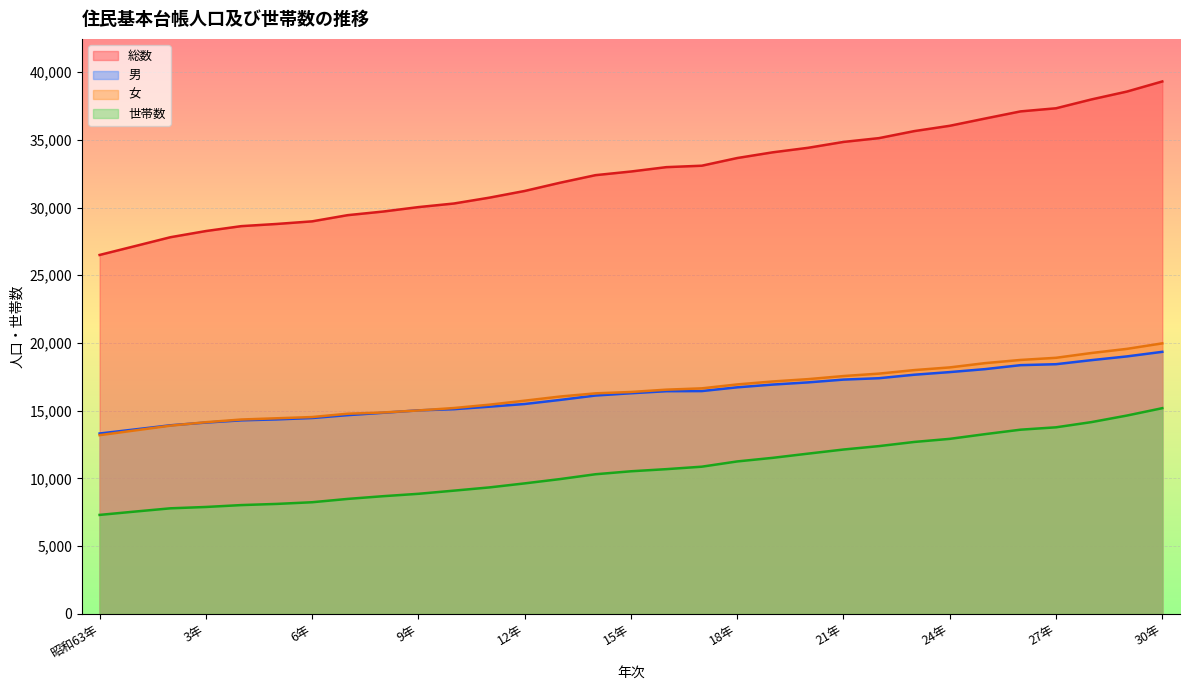

Between 30年 and 21年, which is larger?

30年